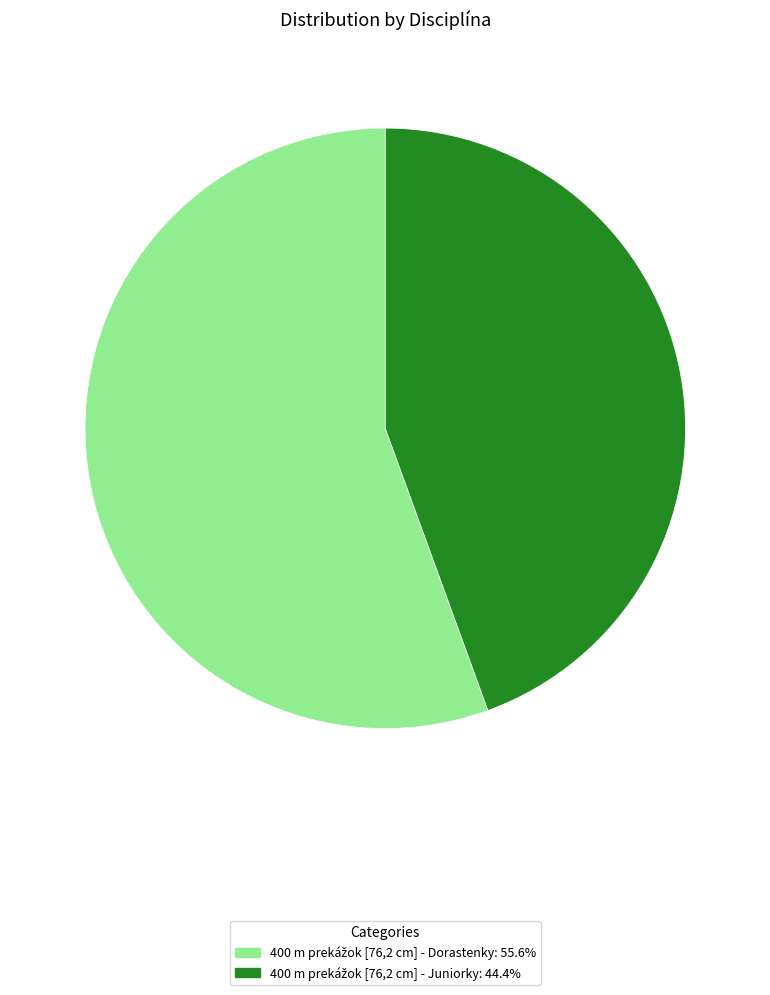

Is there a majority slice in this chart?

Yes